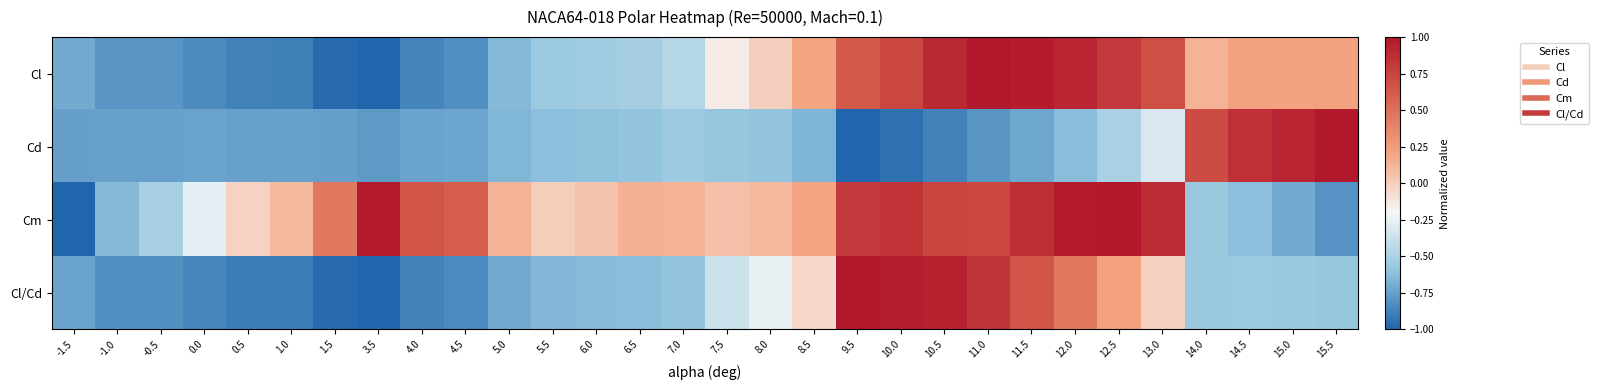

At how many categories does at least one series exceed 0?

25